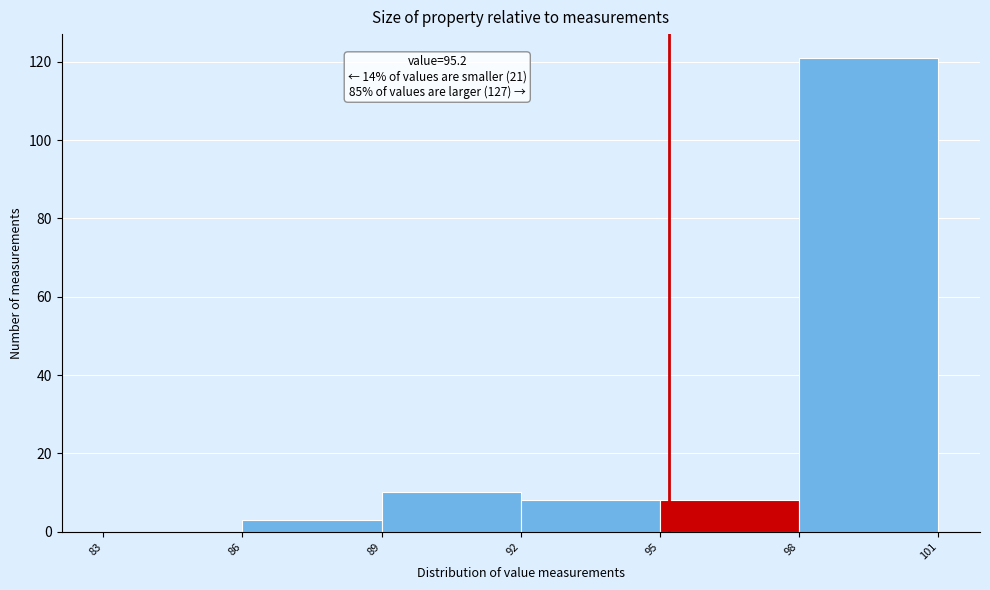

Which range on the x-axis has the tallest bar?

98 to 101